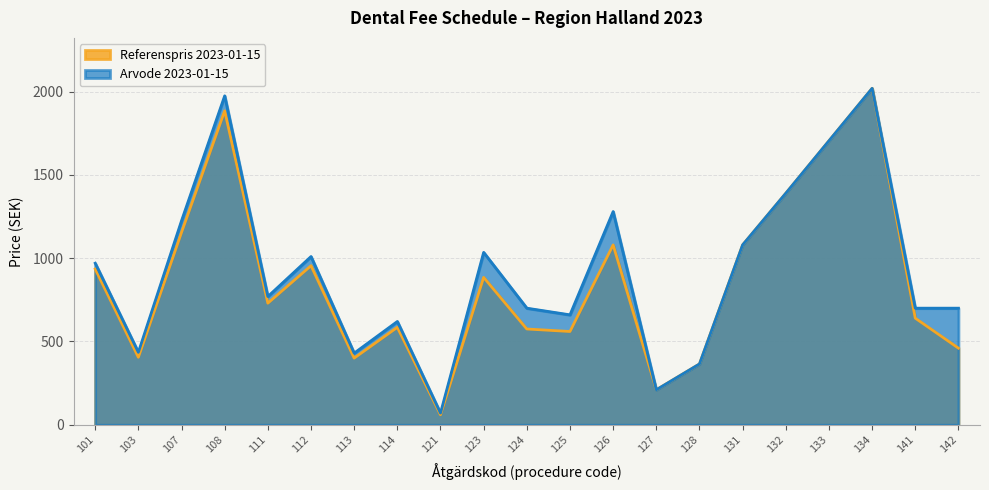

How many values in the Arvode 2023-01-15 series are below 770?

10